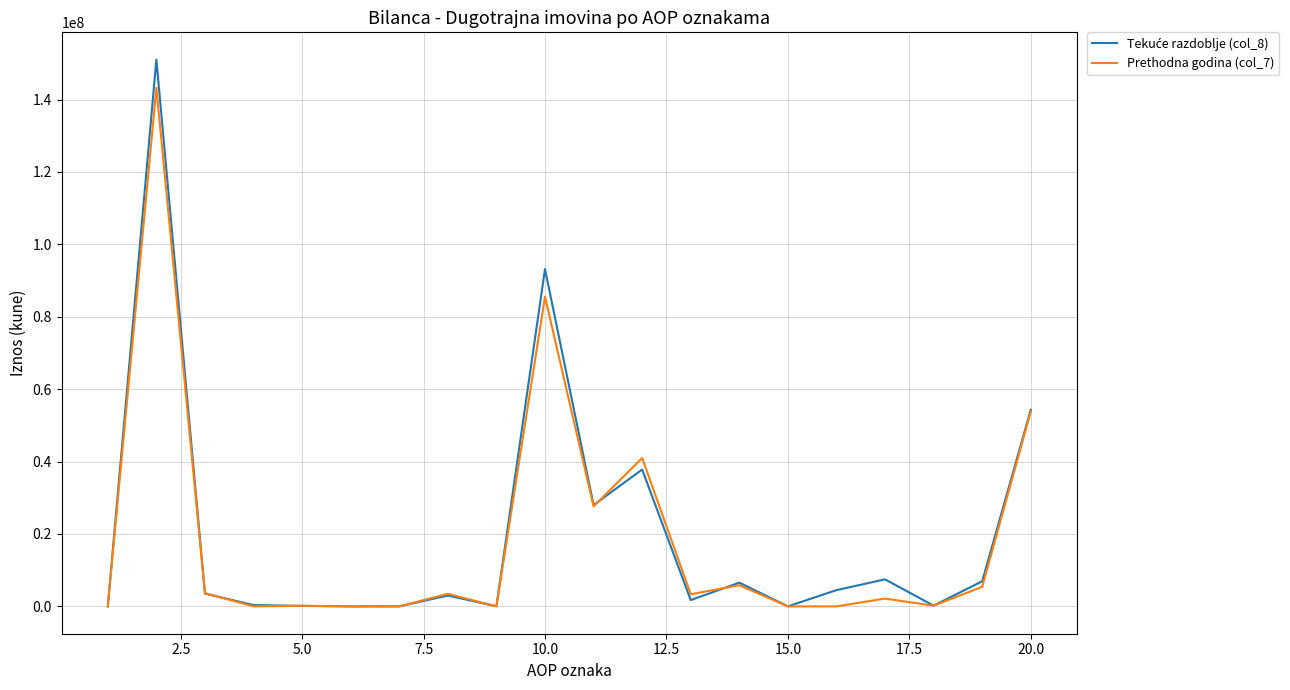

Is this an area chart (filled region under the line)?

No